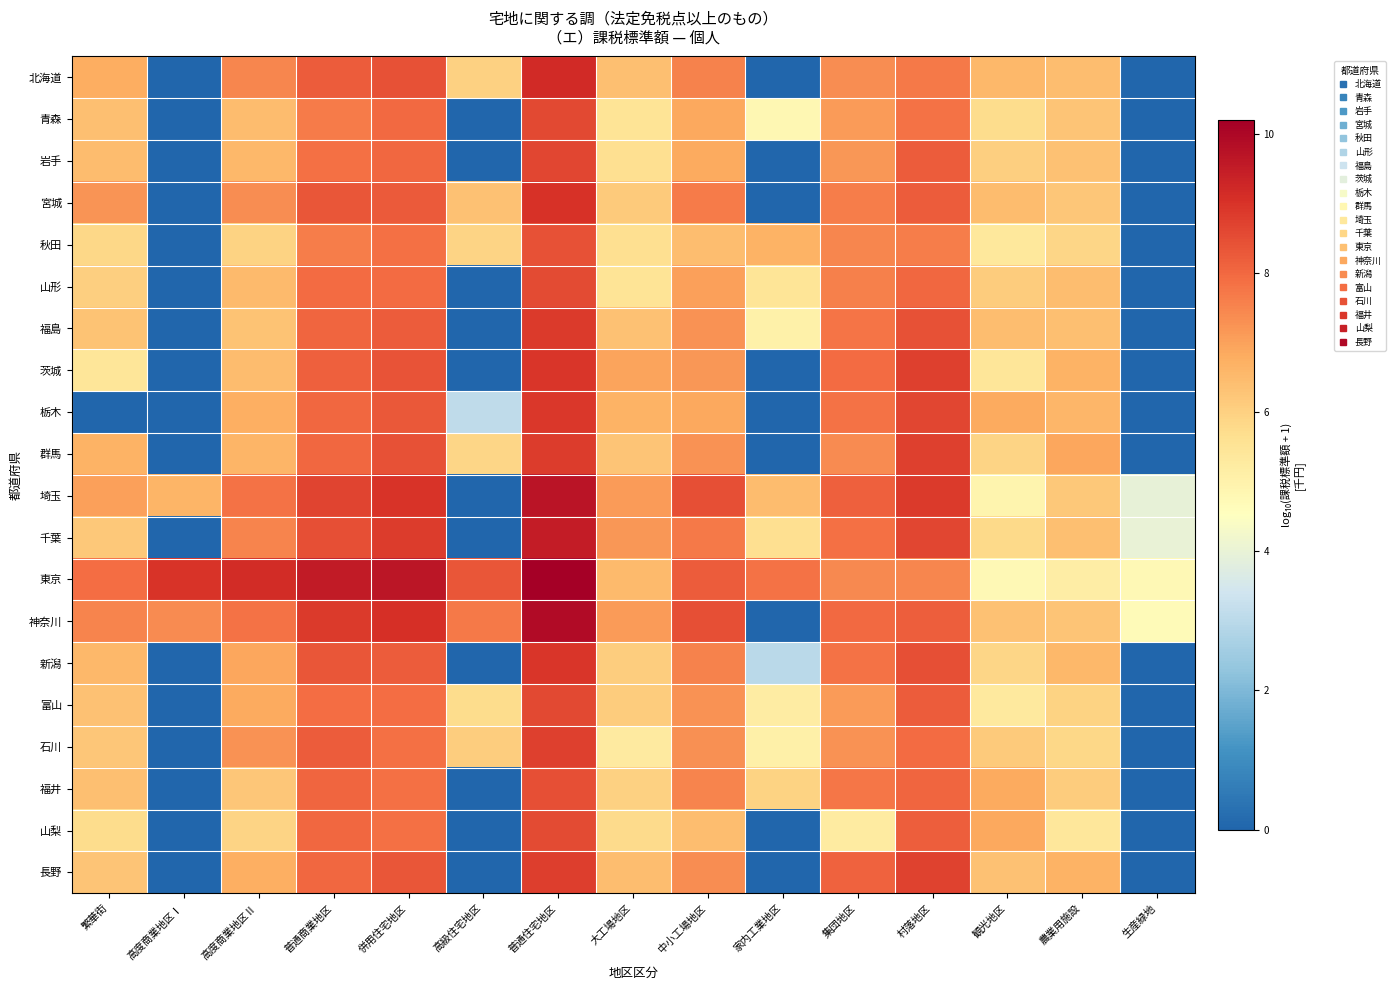

What is the spread (max minus min) of values at 大工場地区?

1.9